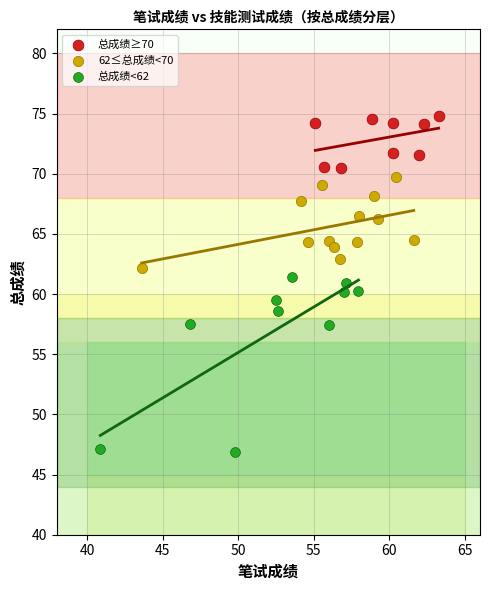

Which series has the largest Y range (max minus min)?

总成绩<62